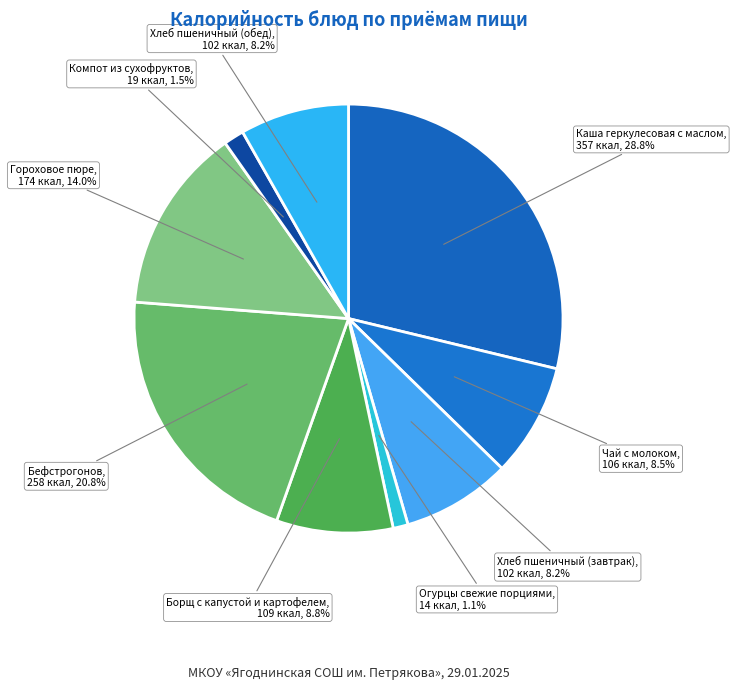

Count the number of slices in the pie.

9